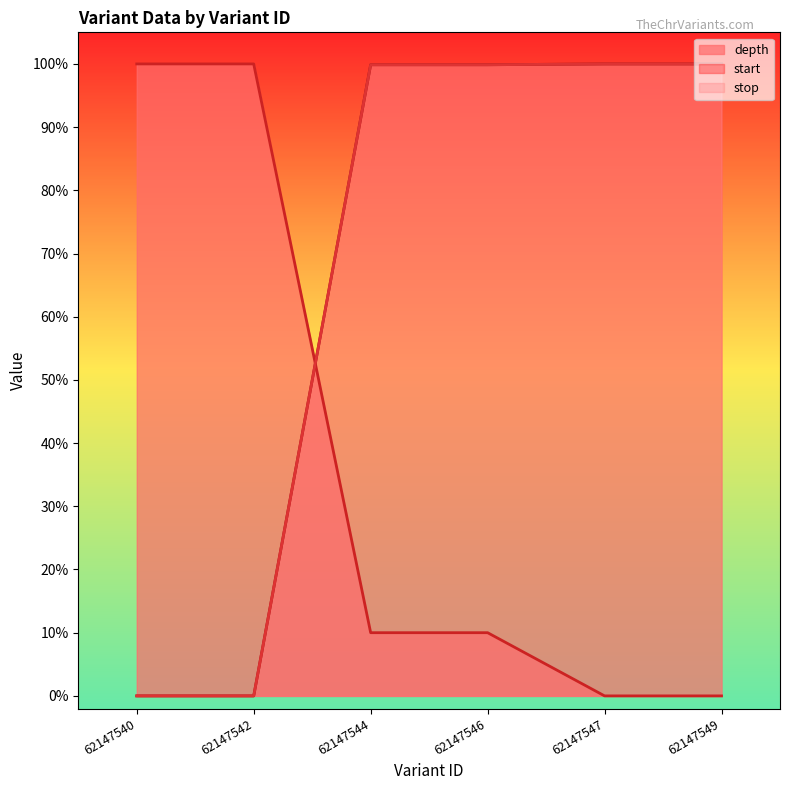

What are all the series names shown in the legend?

depth, start, stop